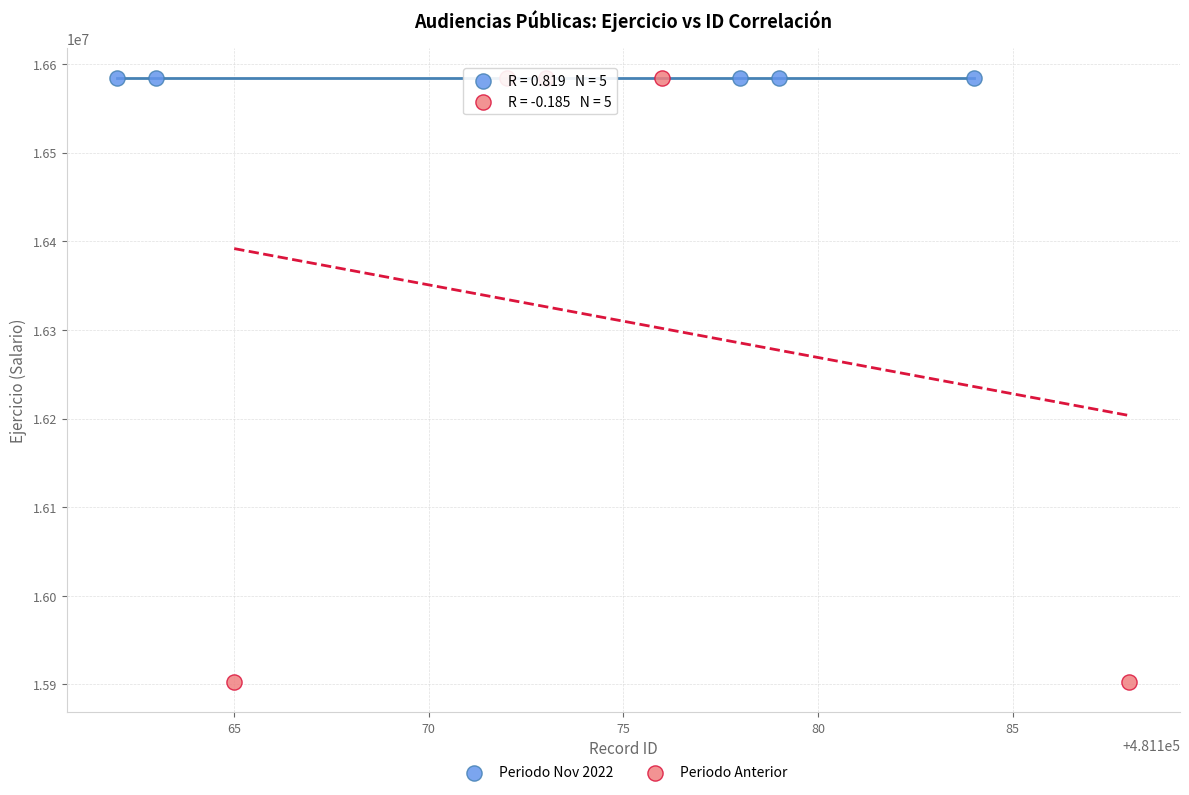

Which series contains the lowest Y value?

Periodo Anterior